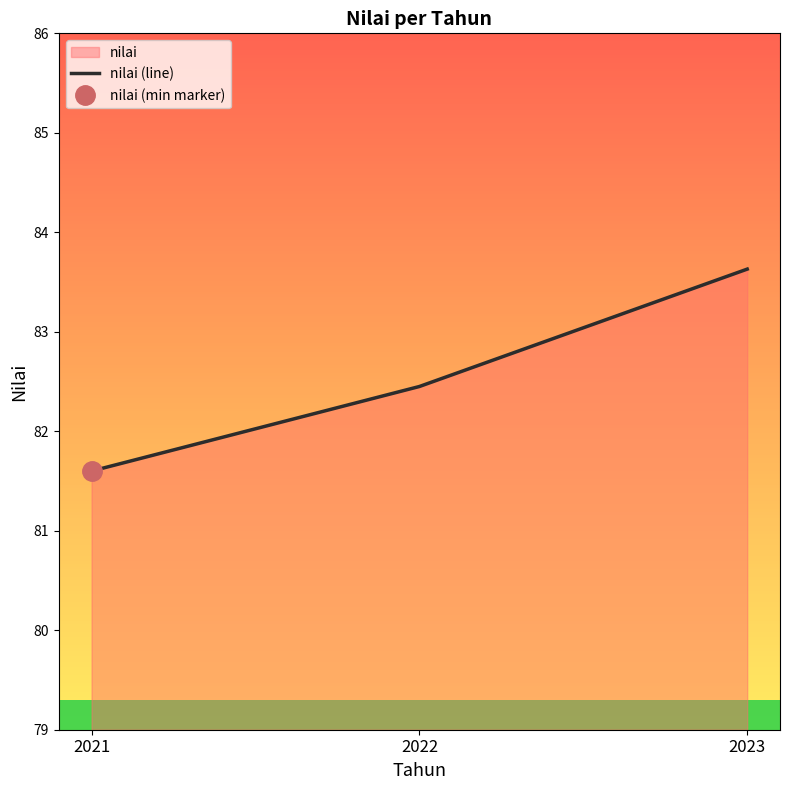

Where is the data nearest to the value 82?

2021